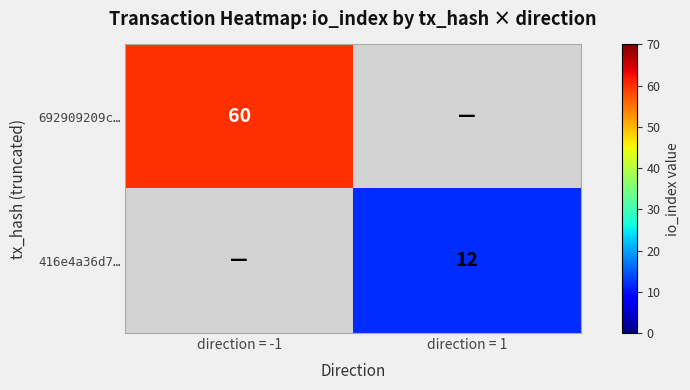

Which has a higher value, direction = 1 or direction = -1?

direction = -1